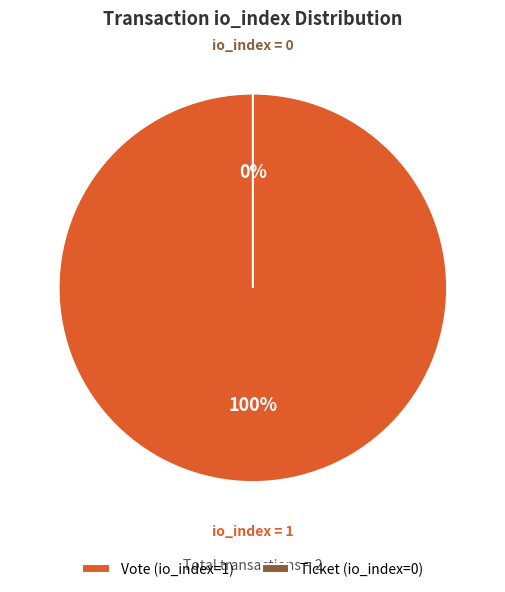

Which category has the biggest portion of the pie?

Vote (io_index=1)